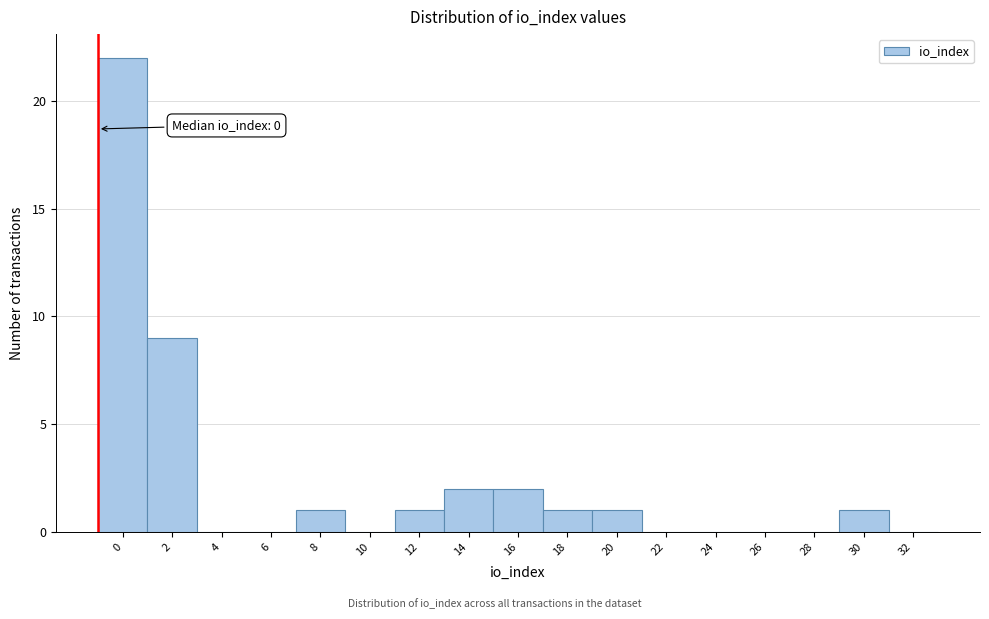

Reading right to left, what are all the values shown in this chart?

32=0	30=1	28=0	26=0	24=0	22=0	20=1	18=1	16=2	14=2	12=1	10=0	8=1	6=0	4=0	2=9	0=22